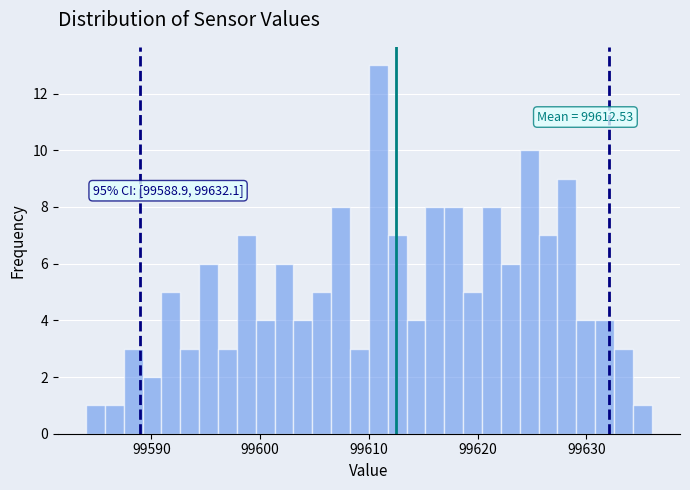

Around what value on the x-axis is the tallest bar? Give the approximate position of its centre, as read against the axis.

99611